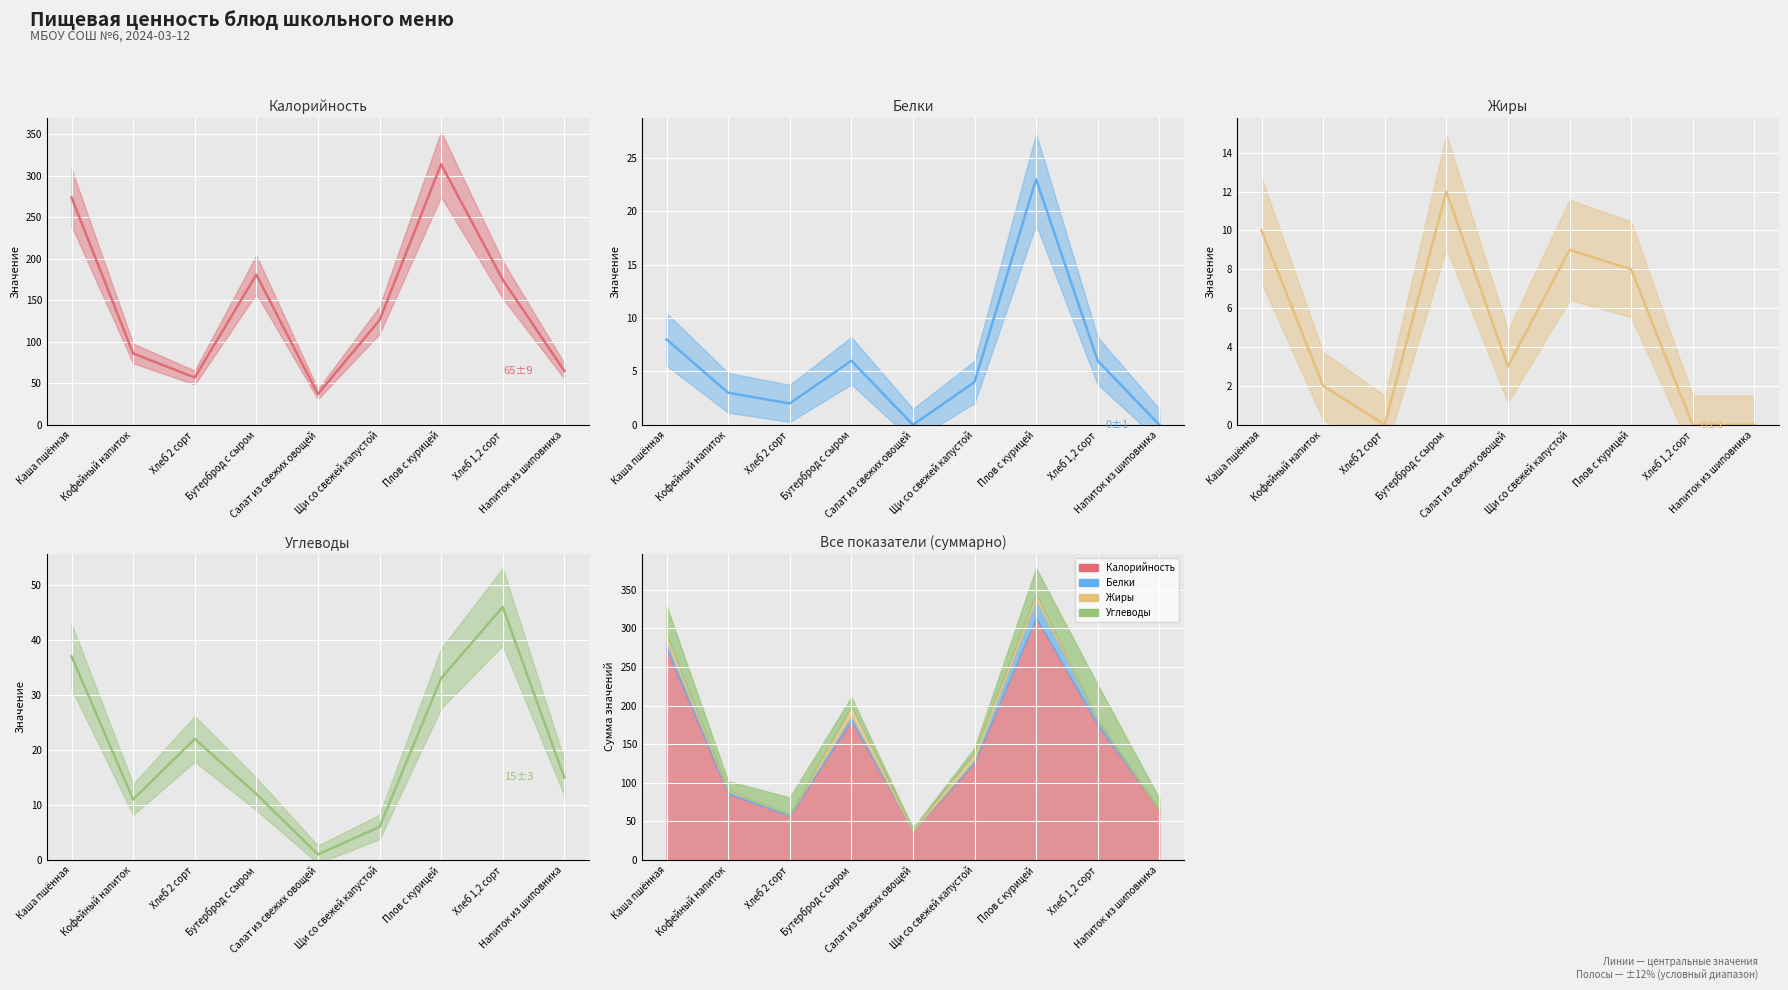

List the labels in order of Белки (центр) value, smallest first.

Салат из свежих овощей, Напиток из шиповника, Хлеб 2 сорт, Кофейный напиток, Щи со свежей капустой, Бутерброд с сыром, Хлеб 1,2 сорт, Каша пшённая, Плов с курицей